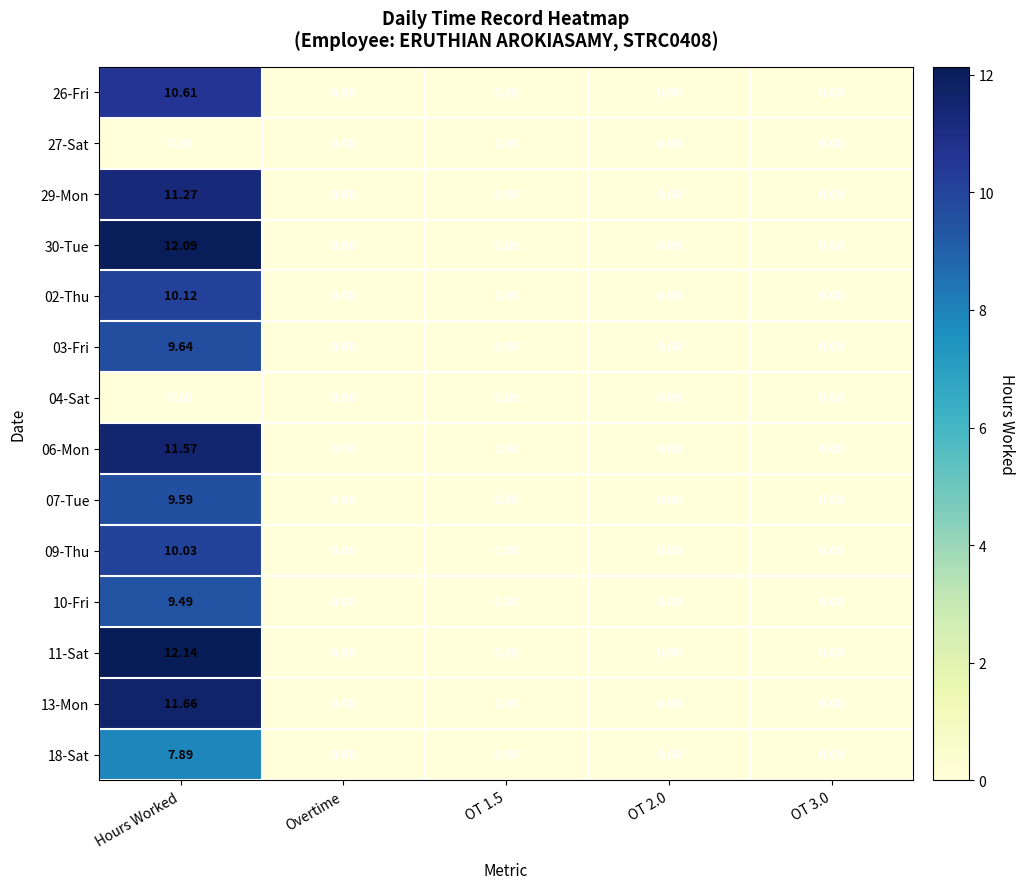

At which category is the sum across all series the highest?

Hours Worked